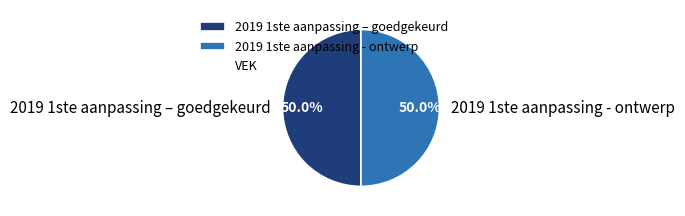

What percentage is NOT represented by 2019 1ste aanpassing - ontwerp?

50.0%